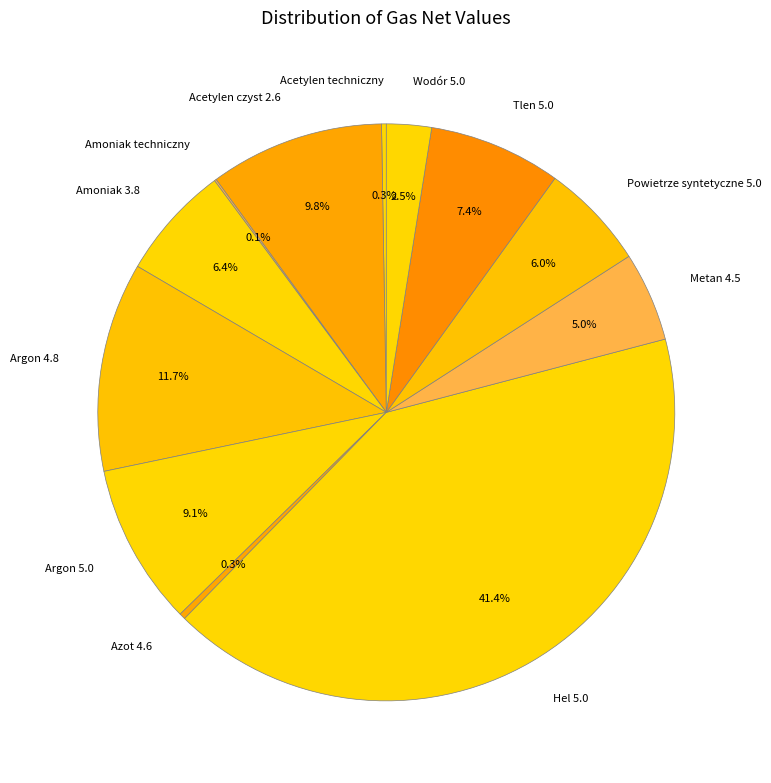

Does Hel 5.0 account for over 50% of the chart?

No